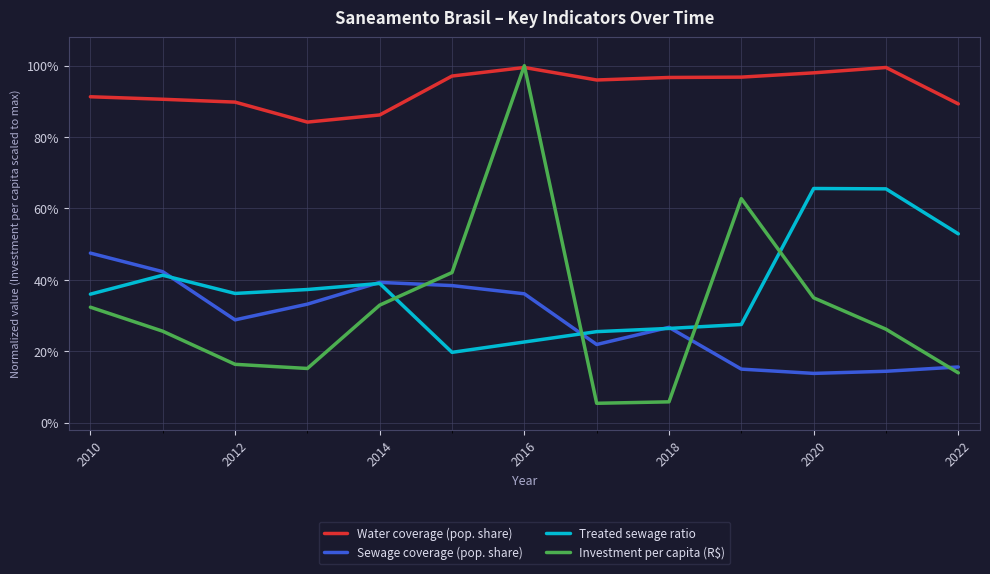

What are all the series names shown in the legend?

Water coverage (pop. share), Sewage coverage (pop. share), Treated sewage ratio, Investment per capita (R$)